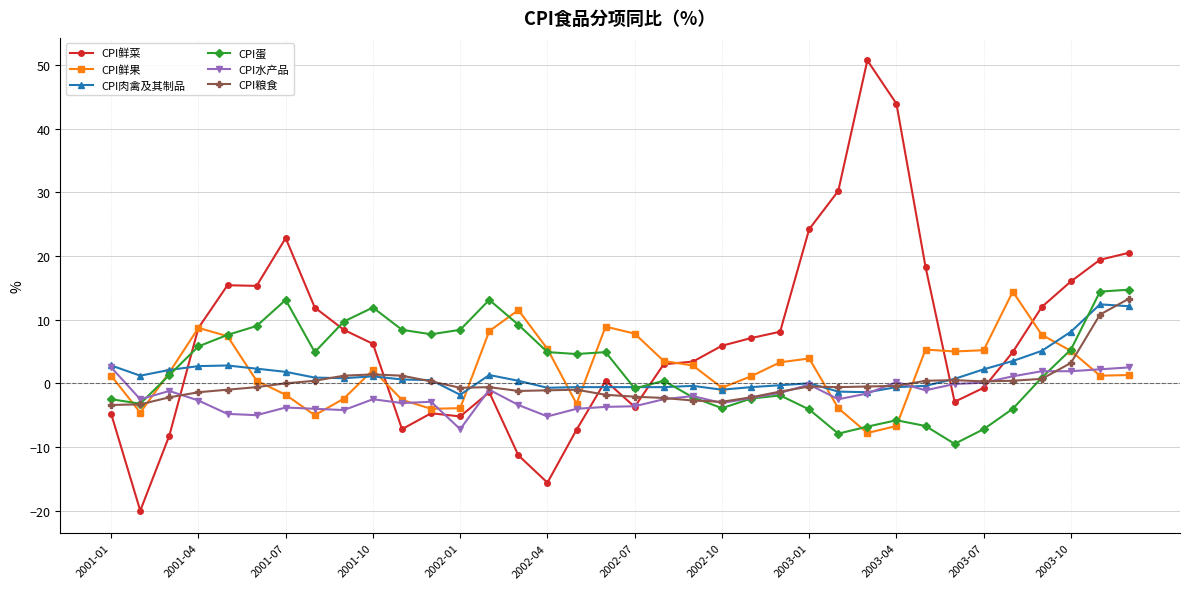

Which series has the largest total across all categories?

CPI鲜菜